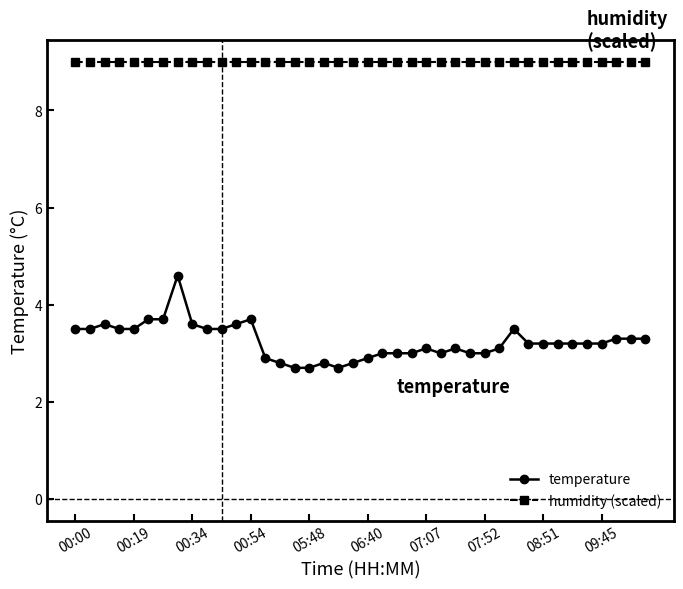

What are all the series names shown in the legend?

temperature, humidity (scaled)